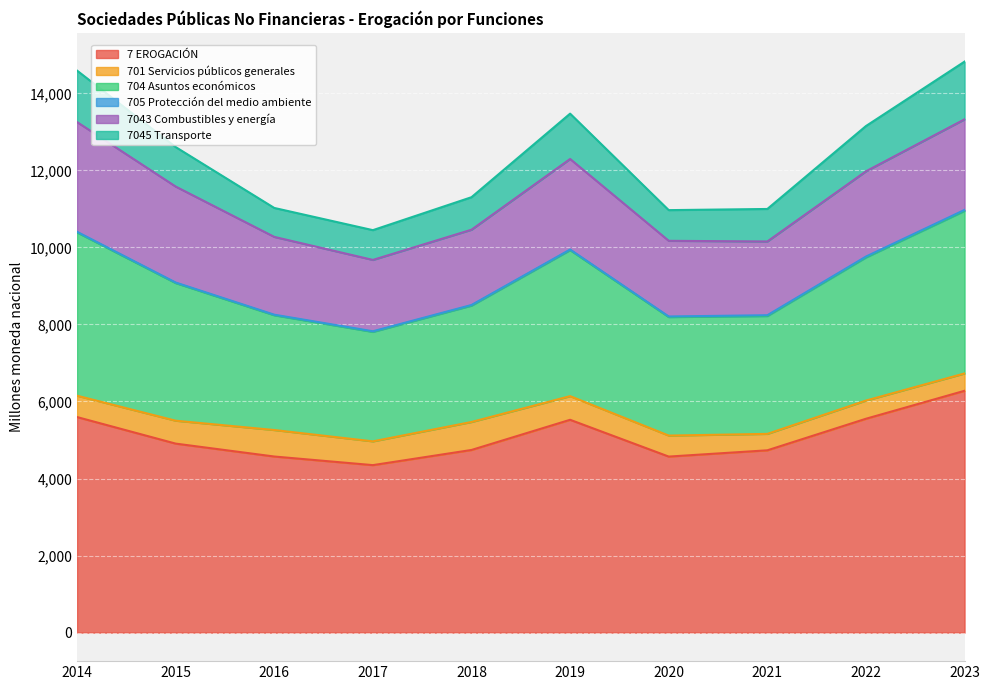

Which label corresponds to the largest value in the chart?

2023